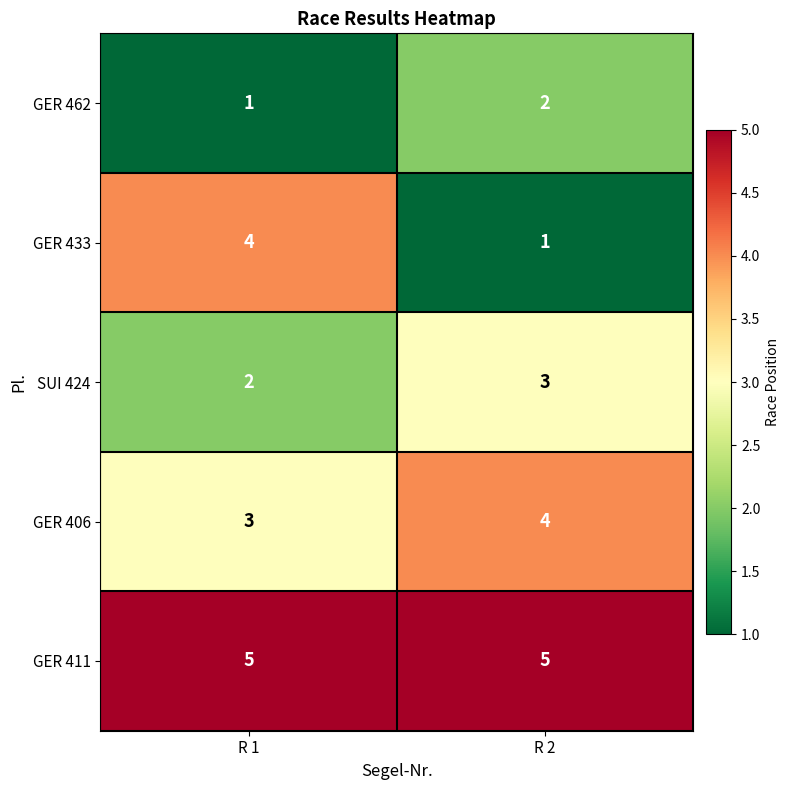

What is the total value across all series at R 2?

15